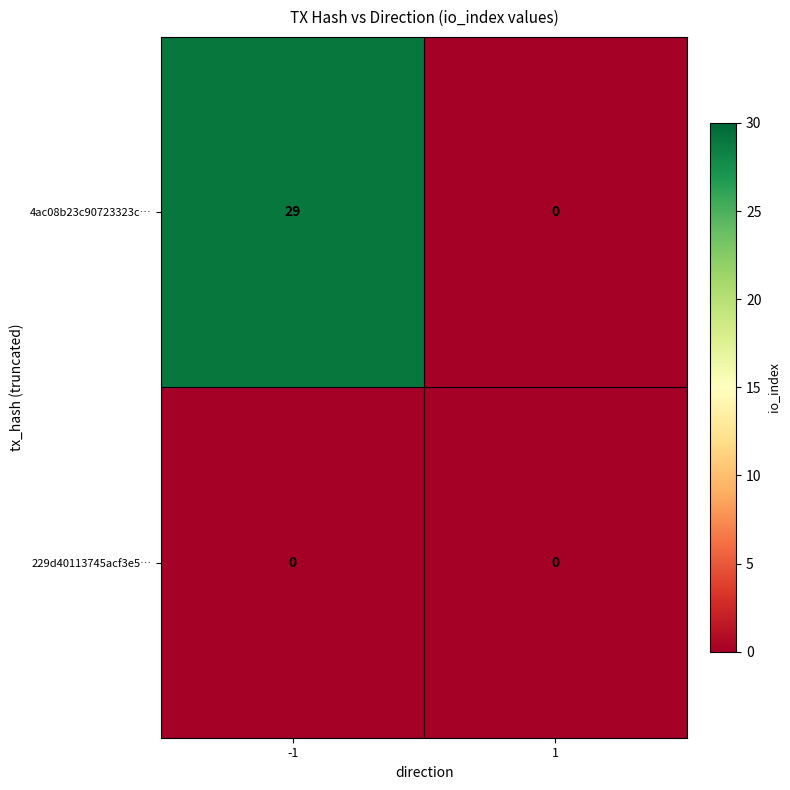

What is the maximum value shown in the chart?

29